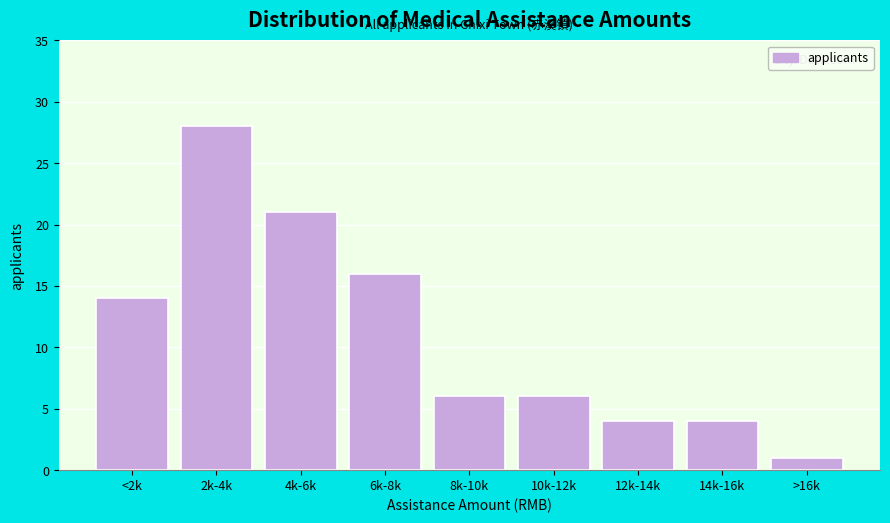

Reading right to left, what are all the values shown in this chart?

>16k=1	14k-16k=4	12k-14k=4	10k-12k=6	8k-10k=6	6k-8k=16	4k-6k=21	2k-4k=28	<2k=14